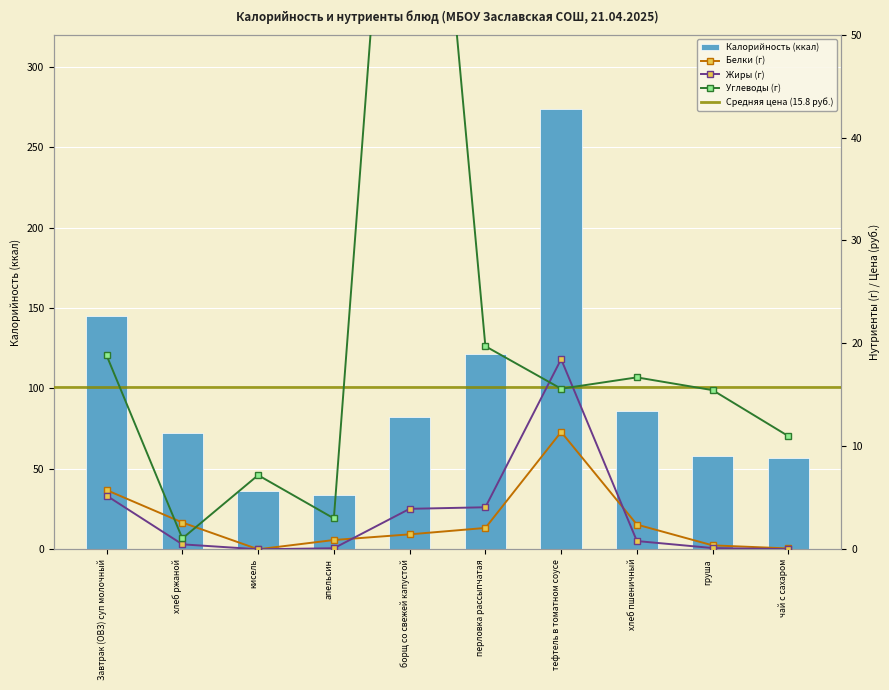

What is the difference between the Калорийность (ккал) values at борщ со свежей капустой and перловка рассыпчатая?

39.6